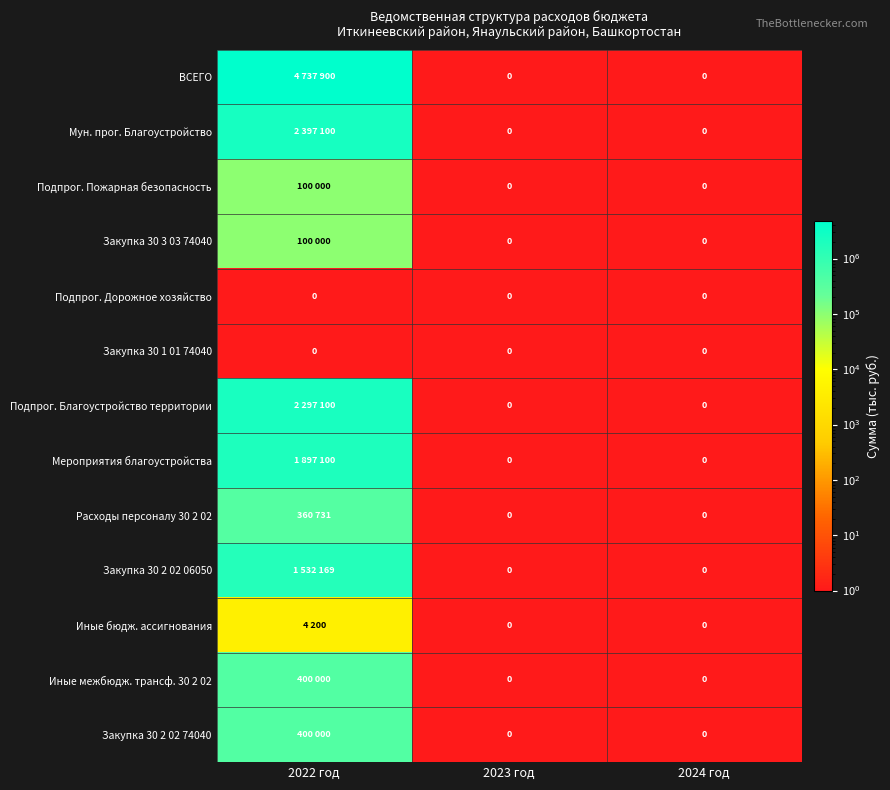

True or false: Подпрог. Дорожное хозяйство has a value of 0 at 2022 год.

True